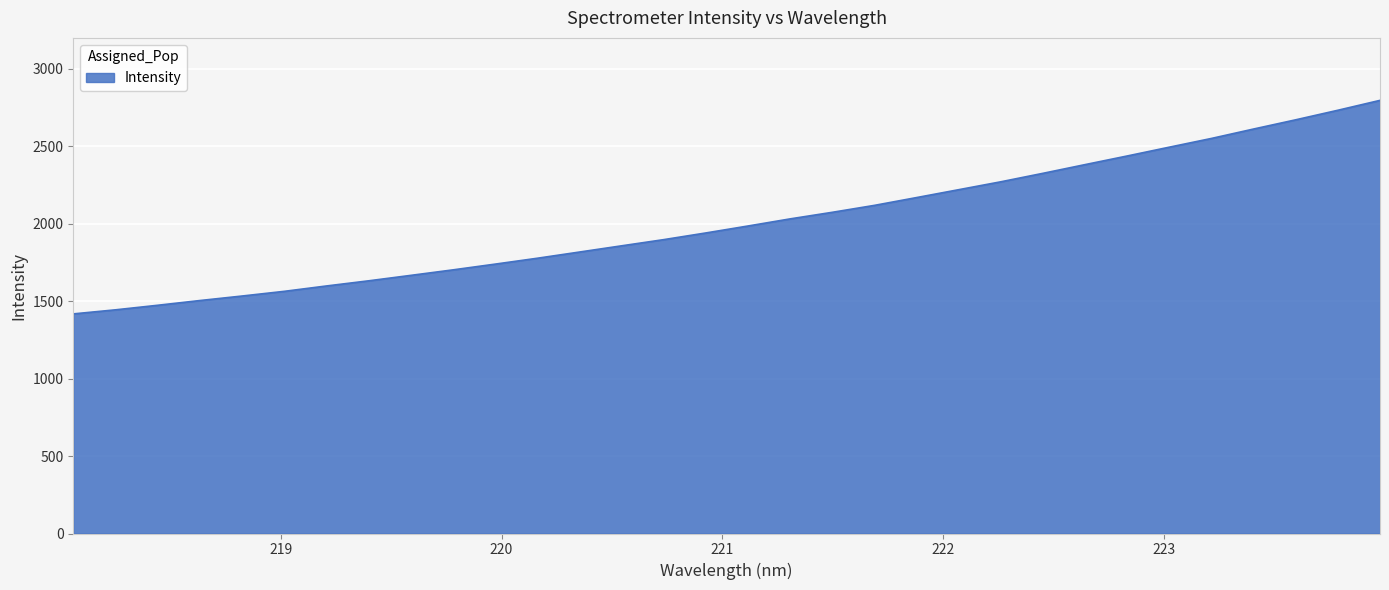

What is the smallest value displayed?

1417.9